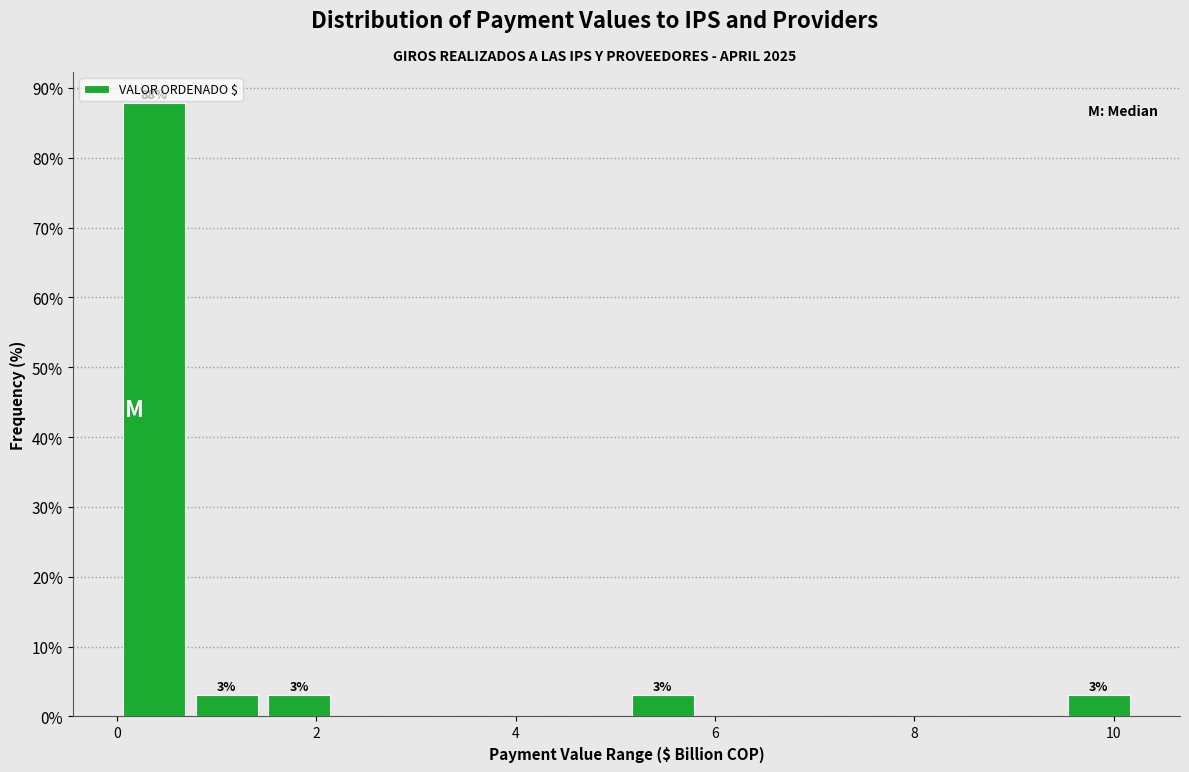

Read against the x-axis, roughly where is the centre of the tallest bar?

0.4